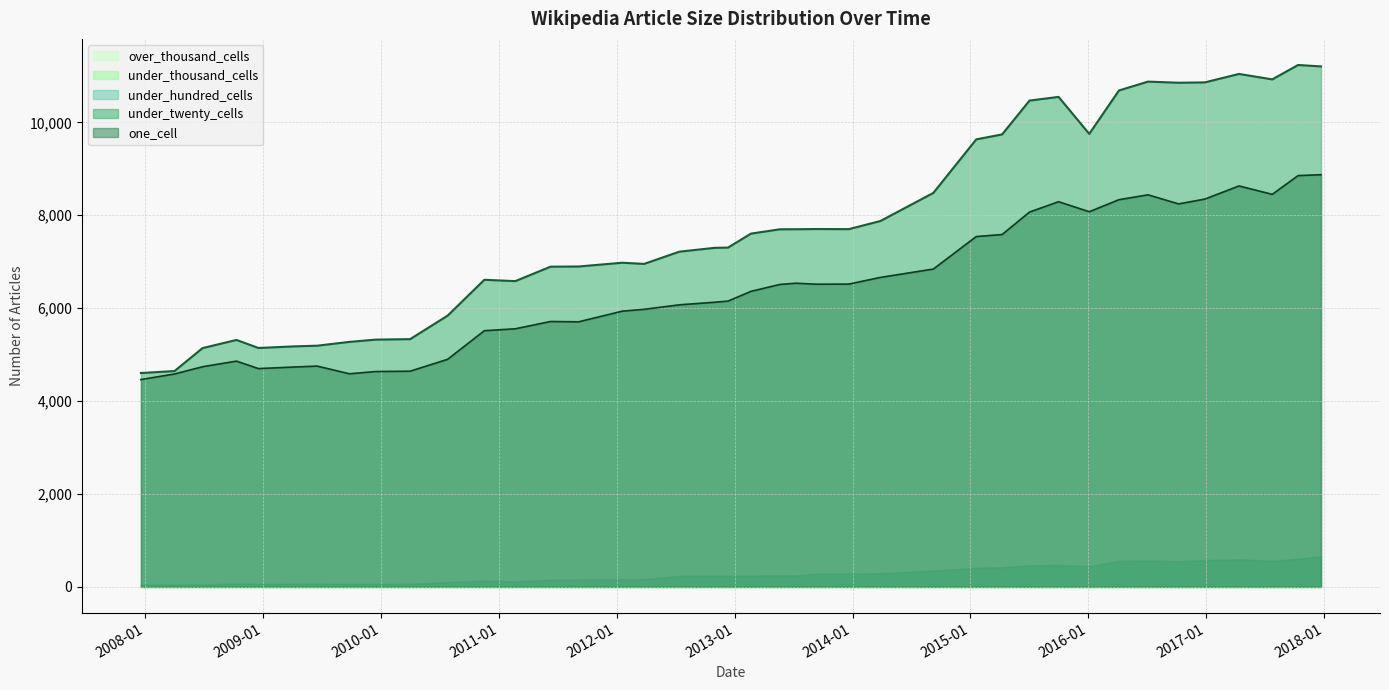

Where is under_thousand_cells nearest to the value 0?

2007-12-19